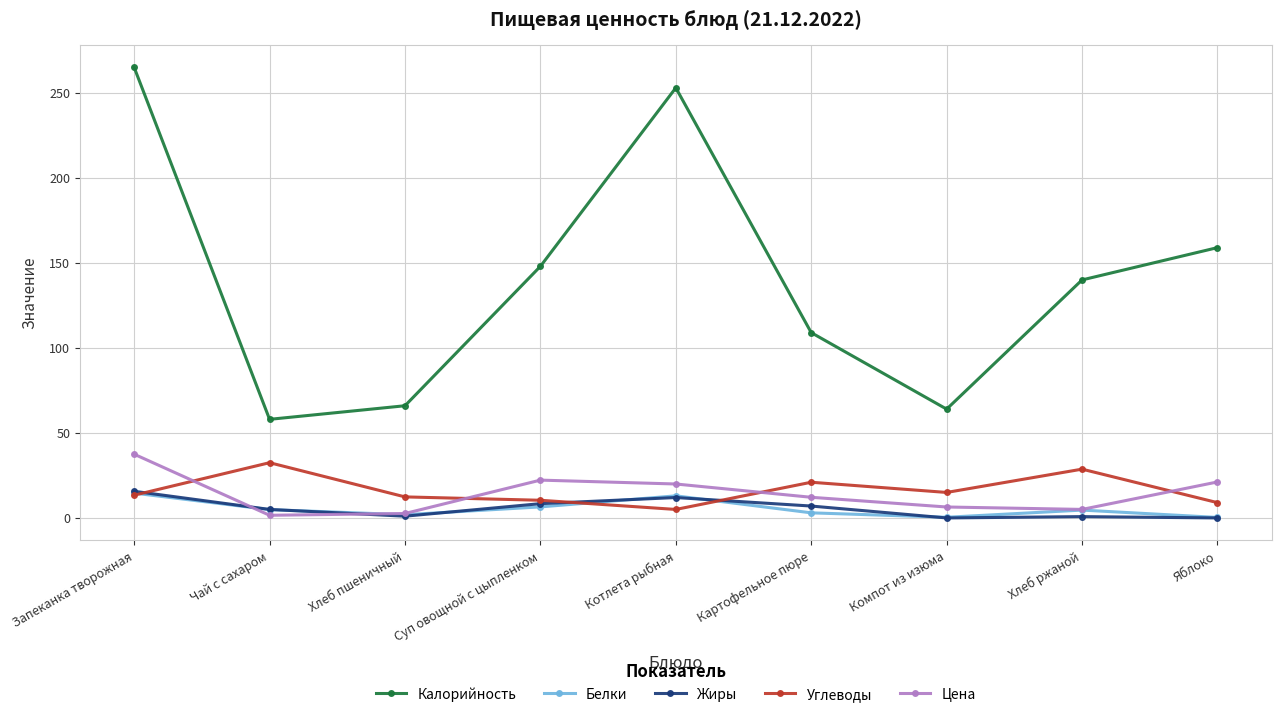

What is the total value across all series at Хлеб пшеничный?

83.9